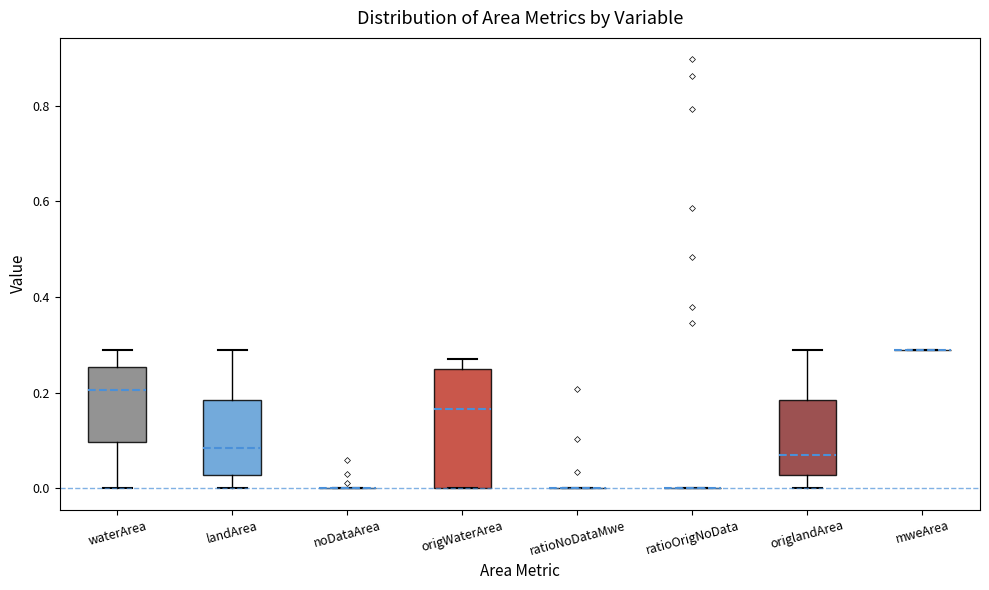

Which box is the tallest, from its lower edge to its upper edge?

origWaterArea